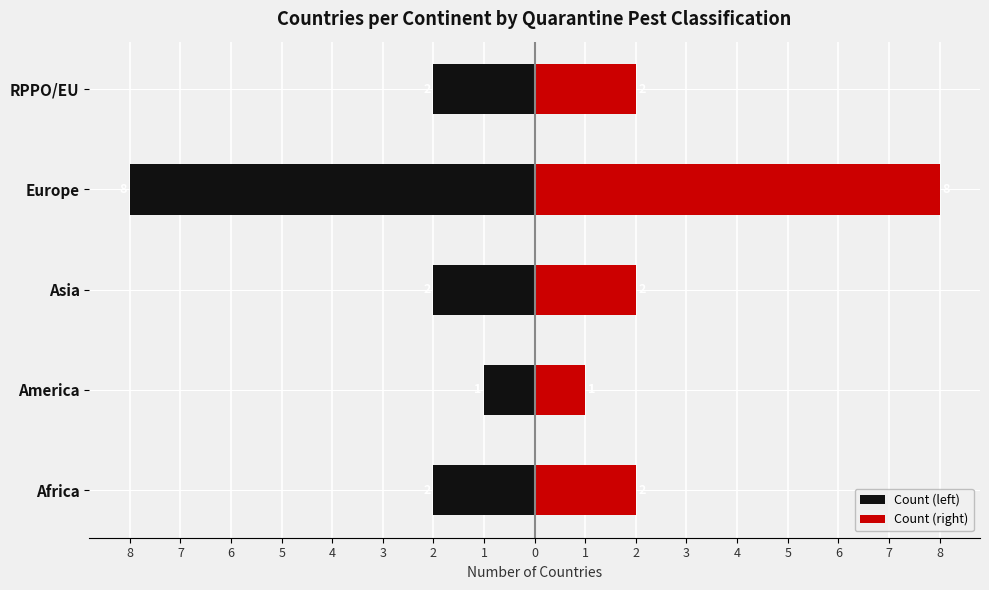

Reading left to right, transcribe all the data shown in this chart.

Count (left): -2	-1	-2	-8	-2
Count (right): 2	1	2	8	2